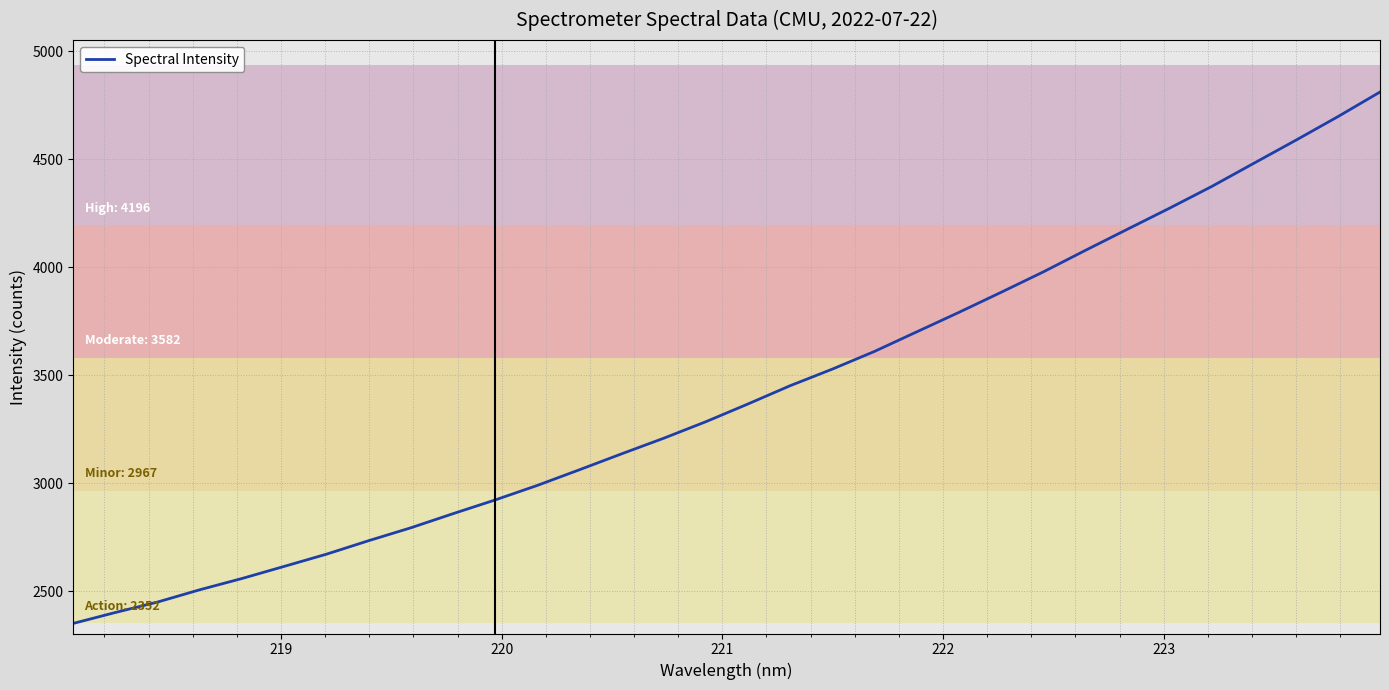

What is the smallest value displayed?

2352.2